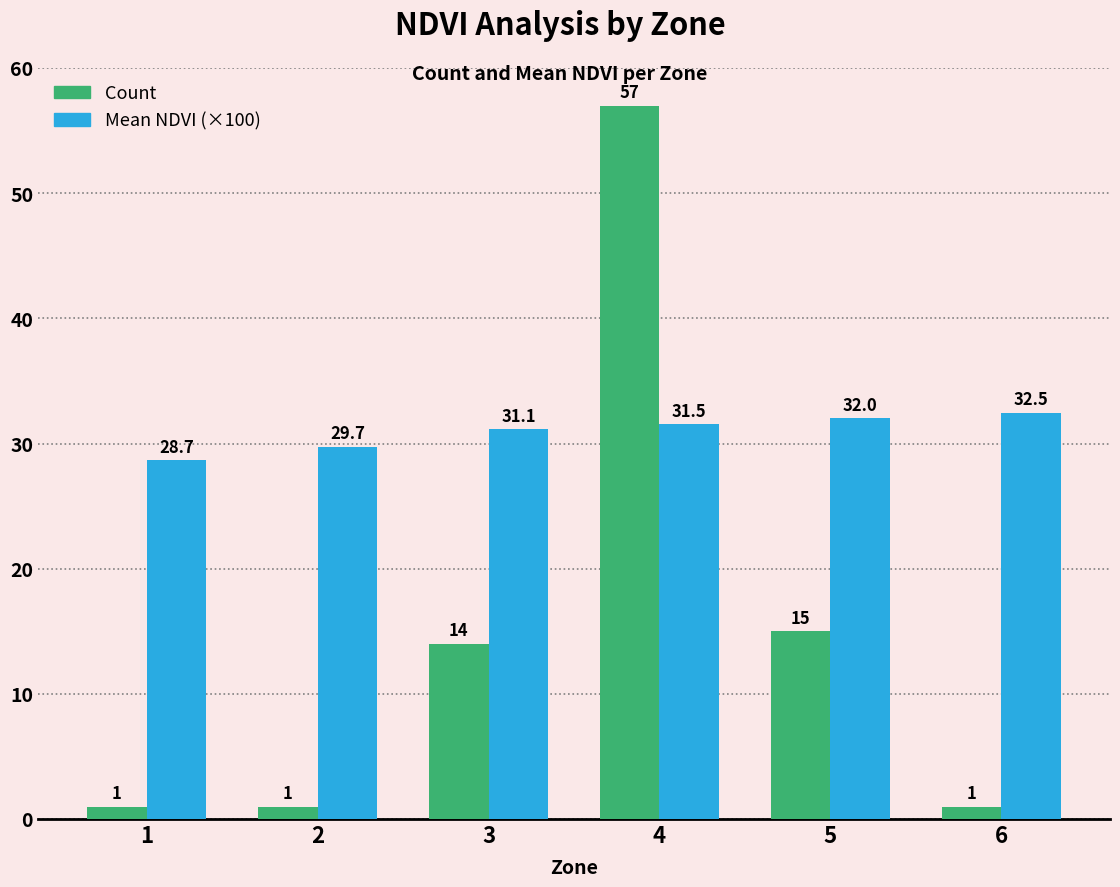

Is the value of Count at 1 greater than the value of Mean NDVI (×100) at 3?

No